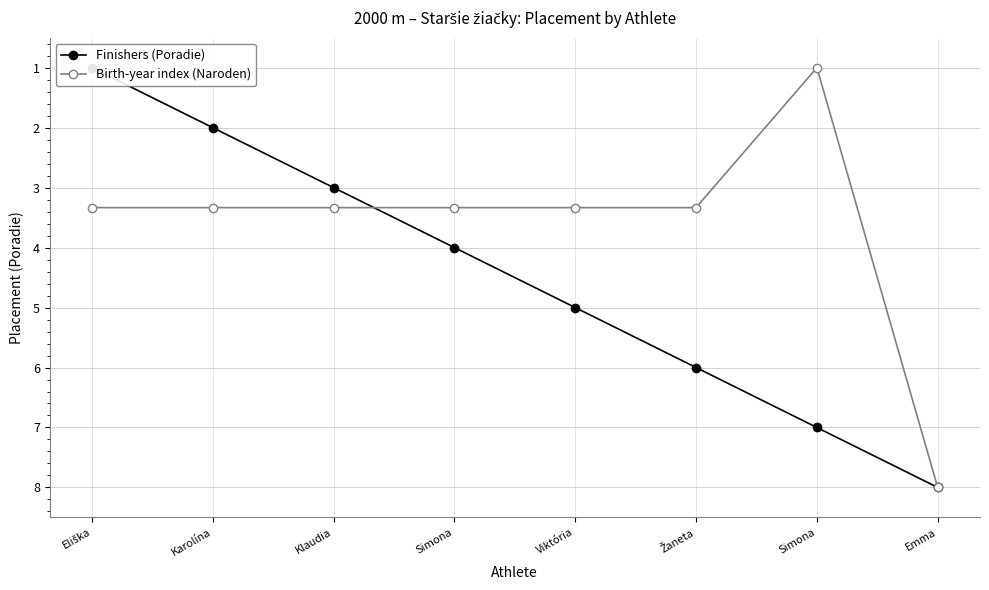

What is the sum of the Birth-year index (Naroden) values at Karolína and Klaudia?

6.7